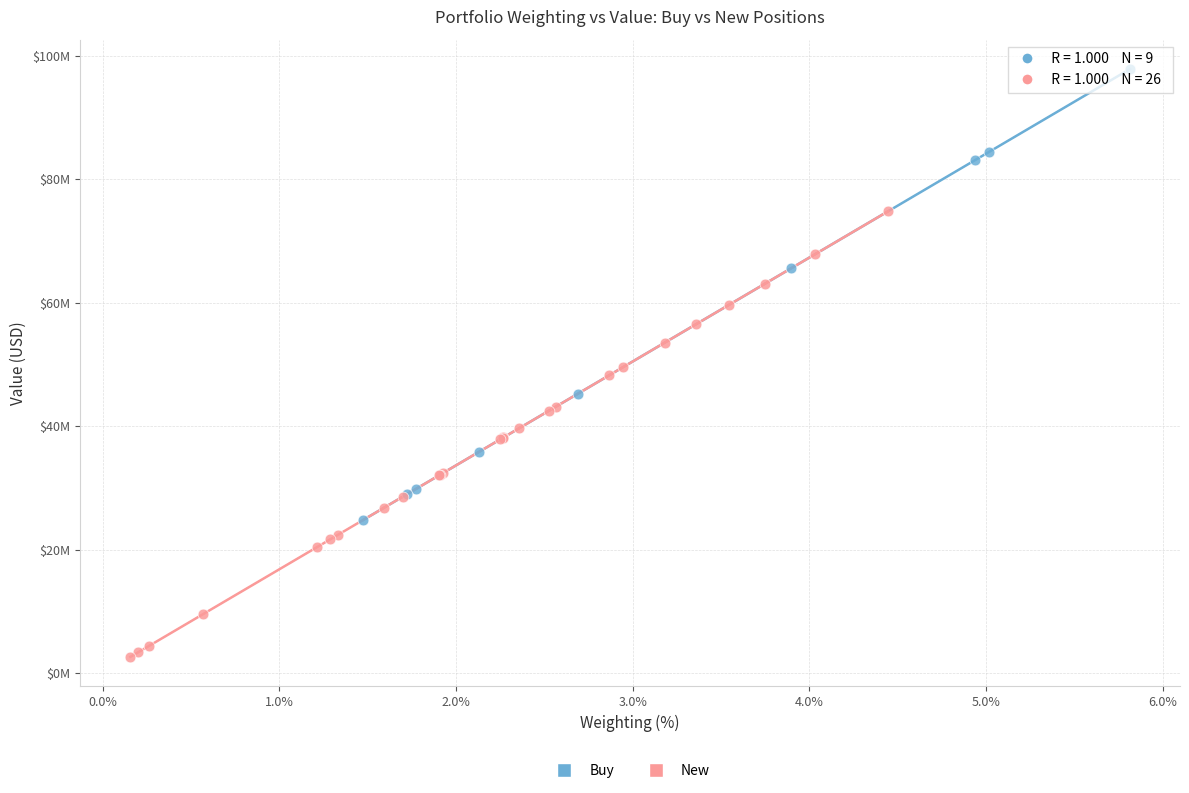

What are all the series names shown in the legend?

Buy, New